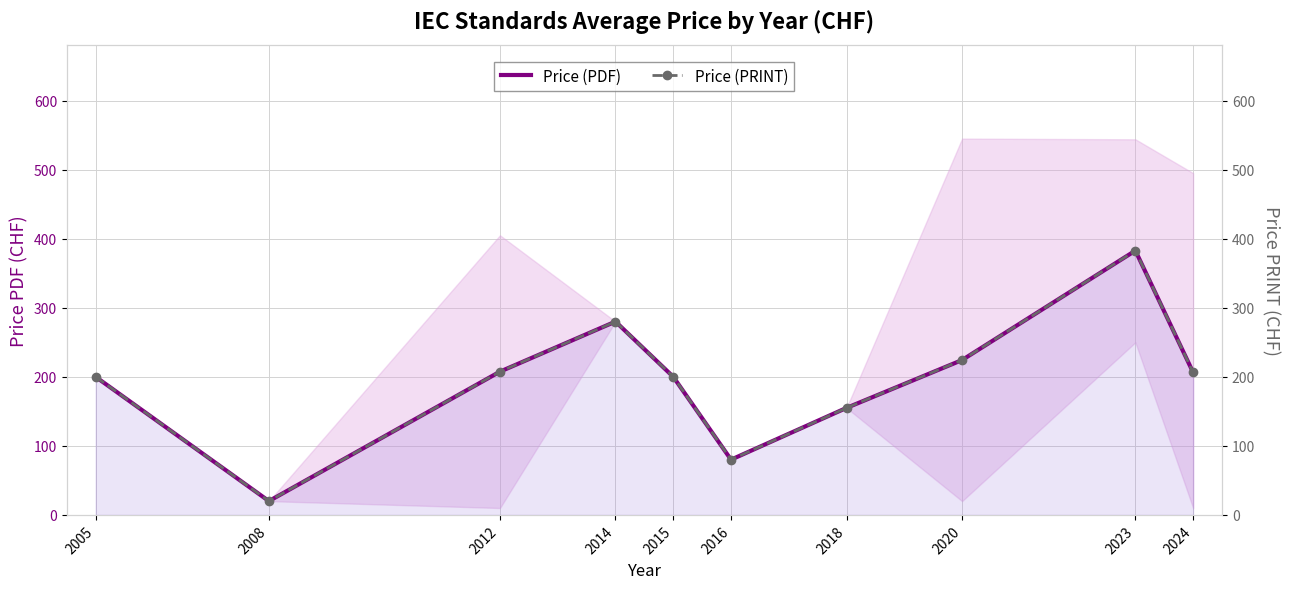

At which category does Price (PRINT) reach its first local peak?

2014